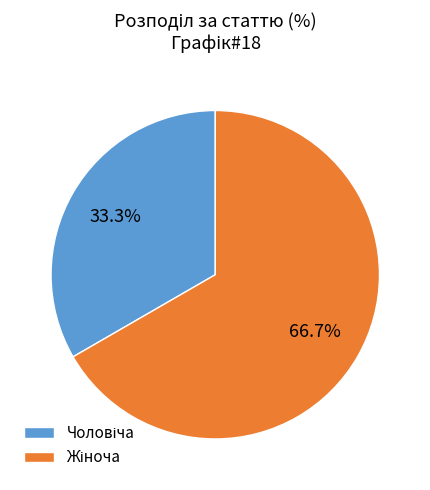

Is there any slice that represents more than half of the pie?

Yes